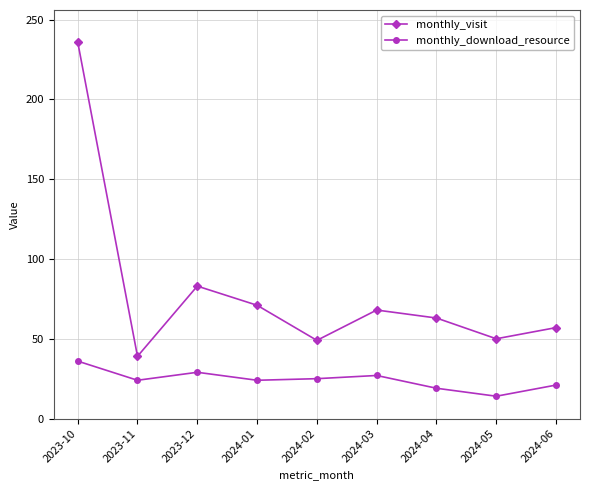

What value does the monthly_visit series have at 2023-12?

83